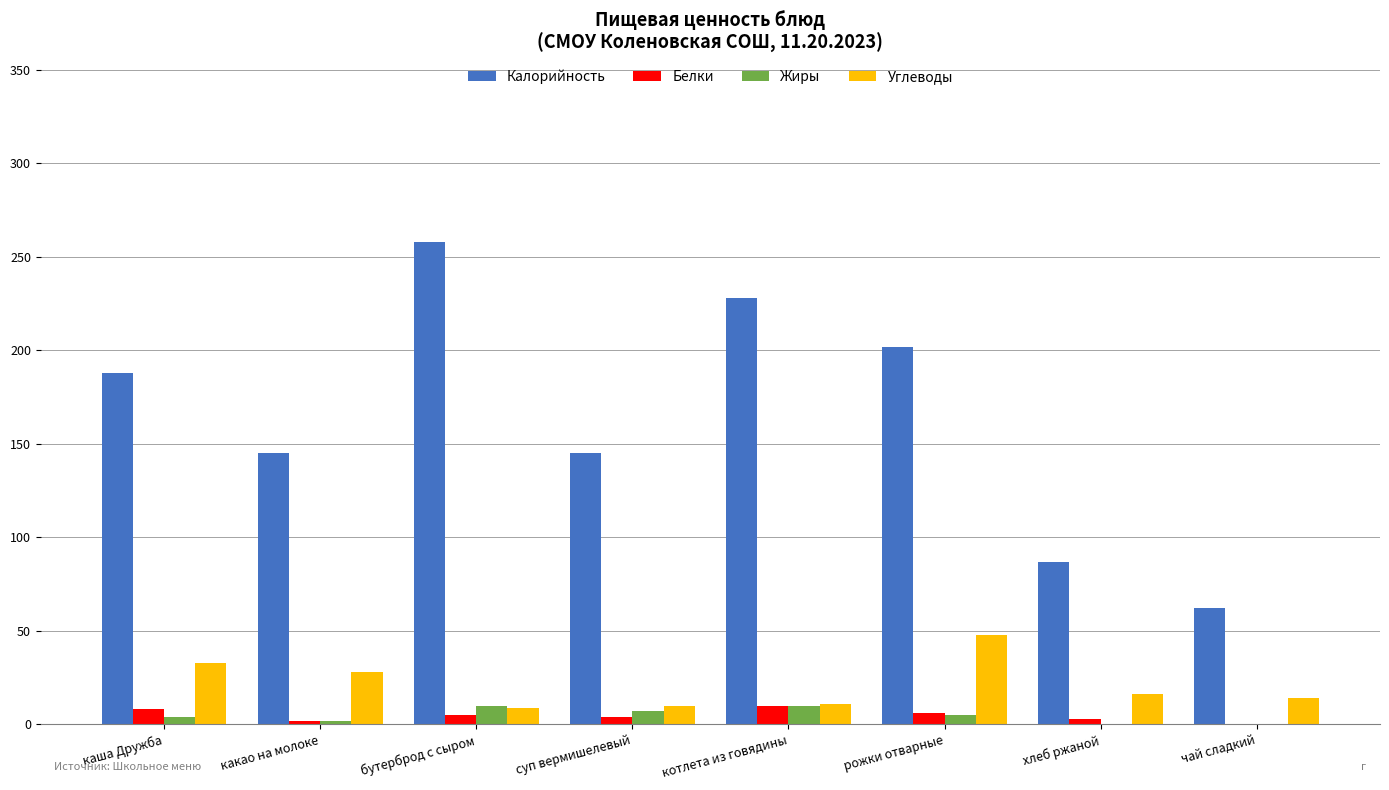

What is the spread (max minus min) of values at каша Дружба?

183.9